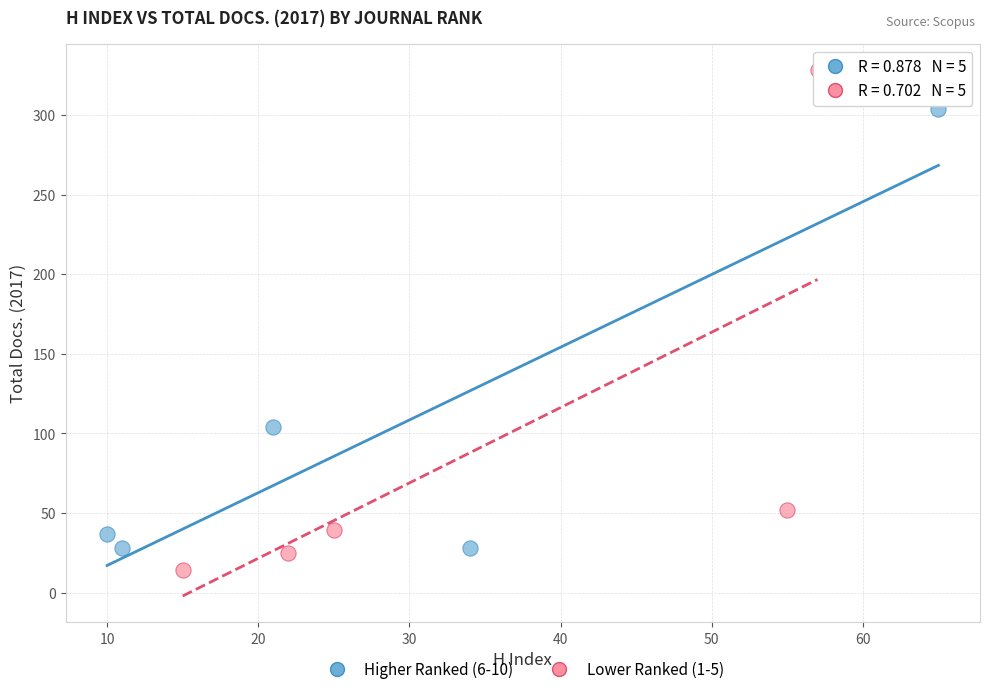

Which series has the widest spread of Y values?

Lower Ranked (1-5)